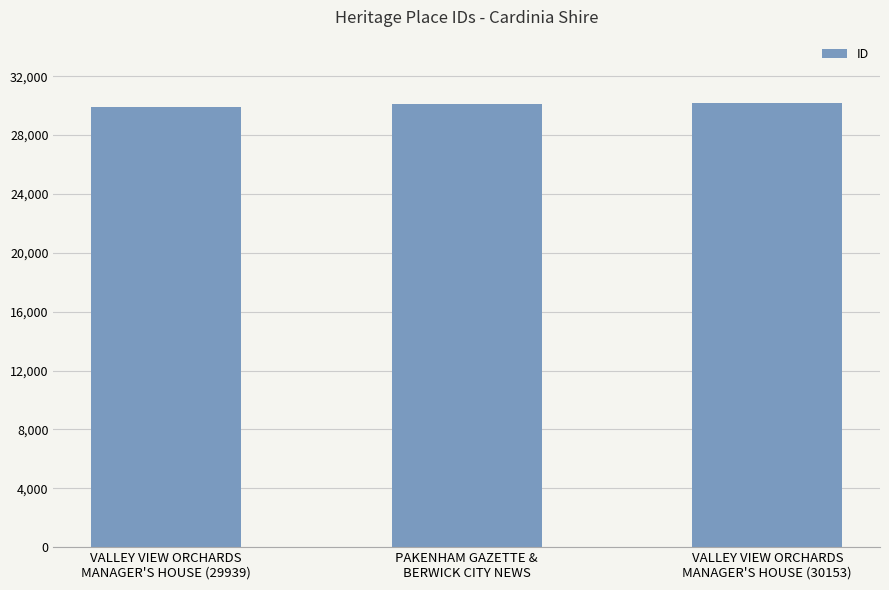

How many values are below 30085?

1